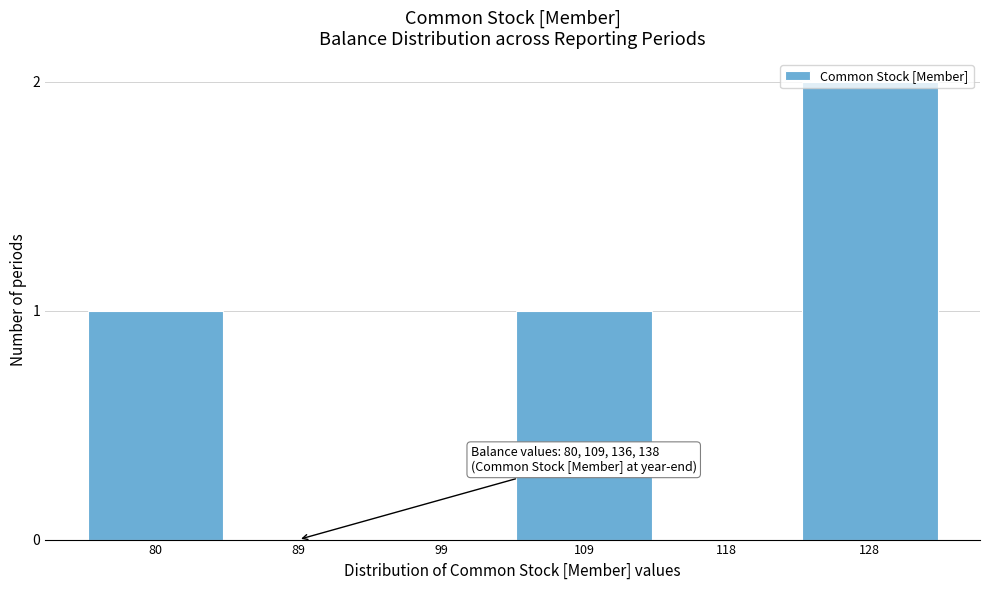

Which label corresponds to the largest value in the chart?

128